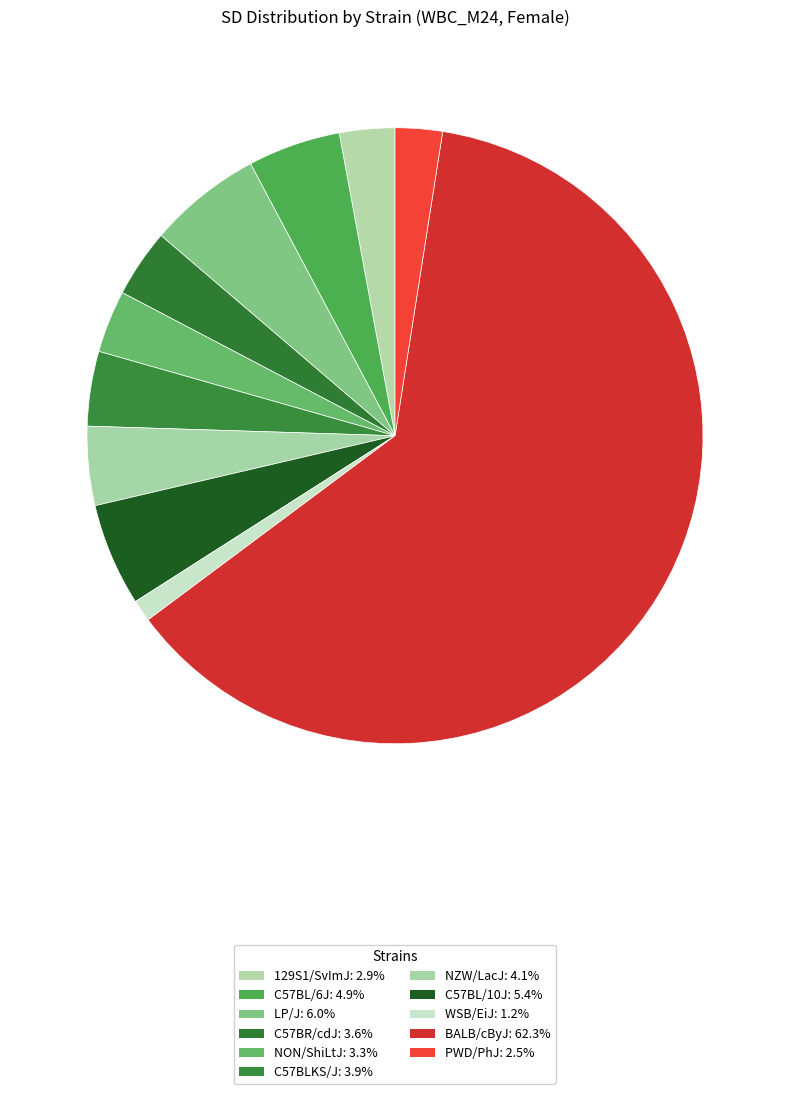

To the nearest percent, what percentage of the pie is BALB/cByJ?

62%